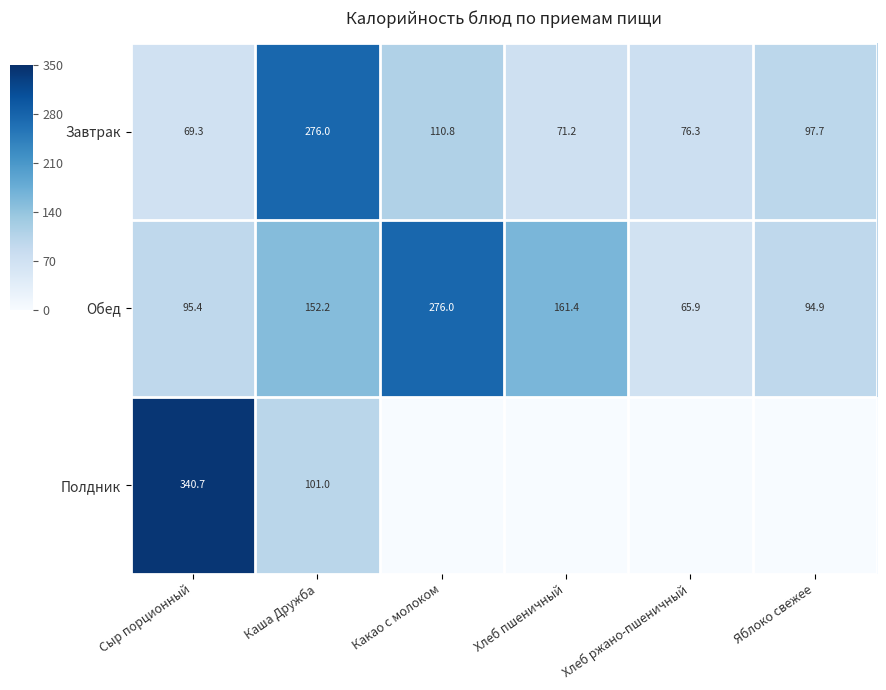

Is it true that Обед equals 161.4 at Хлеб пшеничный?

True